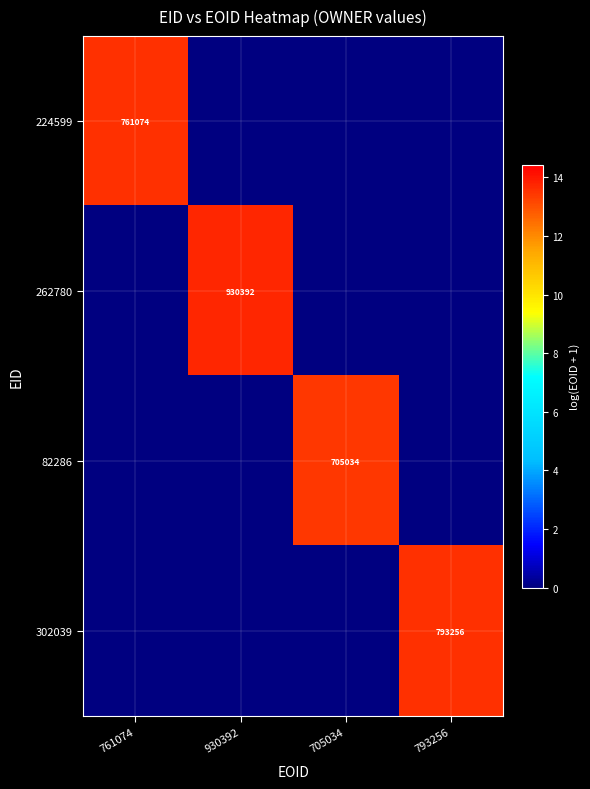

At which category does the chart reach its peak across all series?

930392